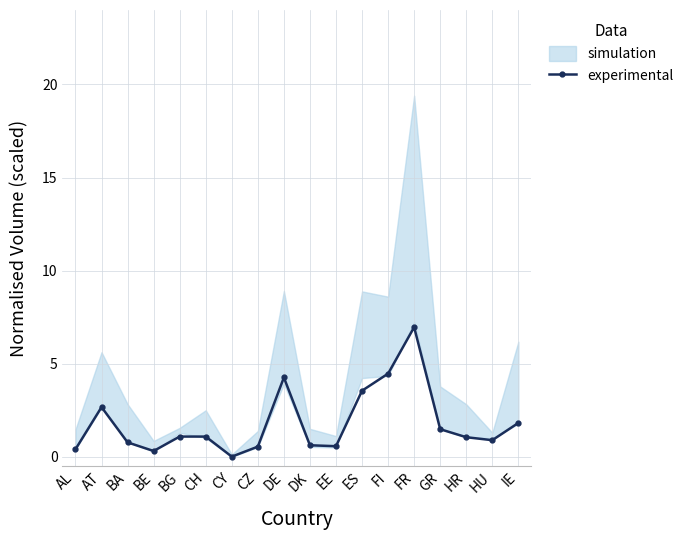

Reading left to right, what are all the values shown in this chart?

0.4	2.7	0.8	0.3	1.1	1.1	0.0	0.6	4.3	0.6	0.6	3.6	4.5	7.0	1.5	1.1	0.9	1.8